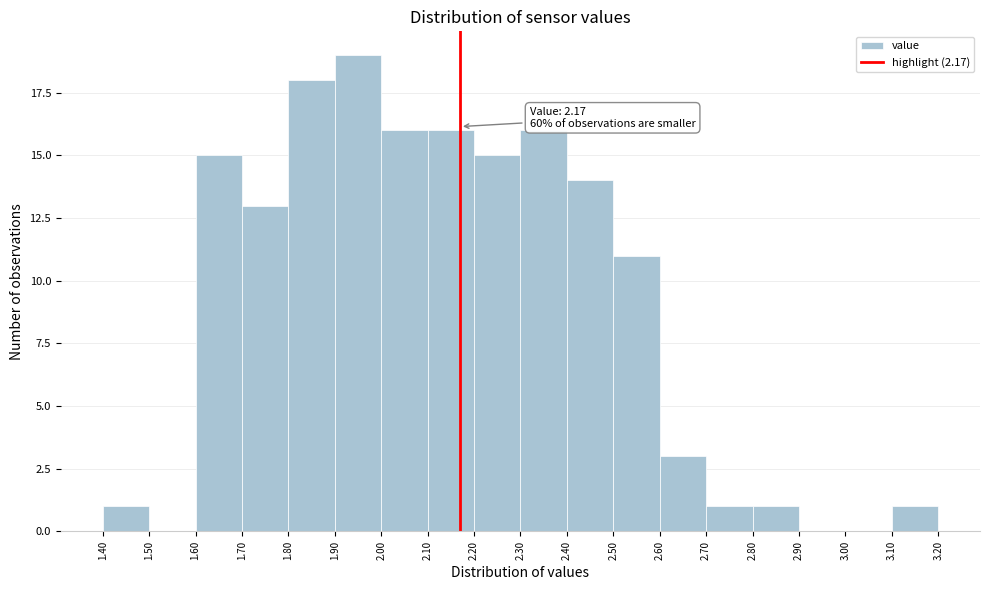

Which range on the x-axis has the tallest bar?

1.90 to 2.00